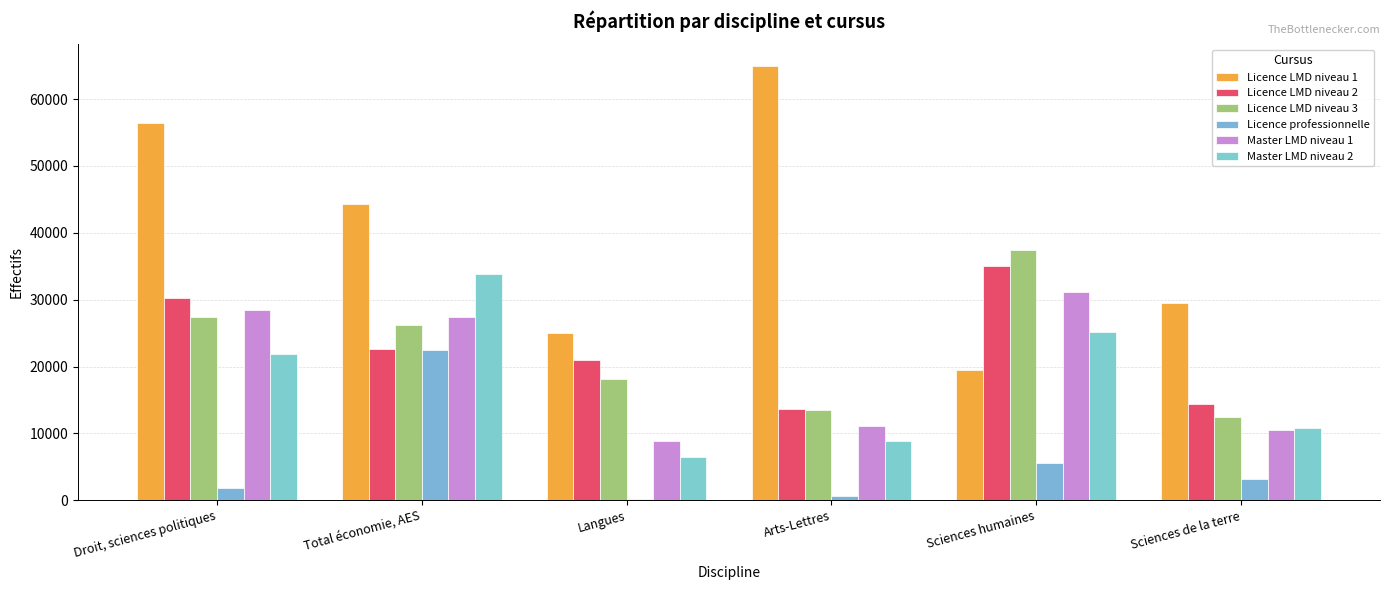

True or false: Licence LMD niveau 1 has a value of 36889 at Arts-Lettres.

False